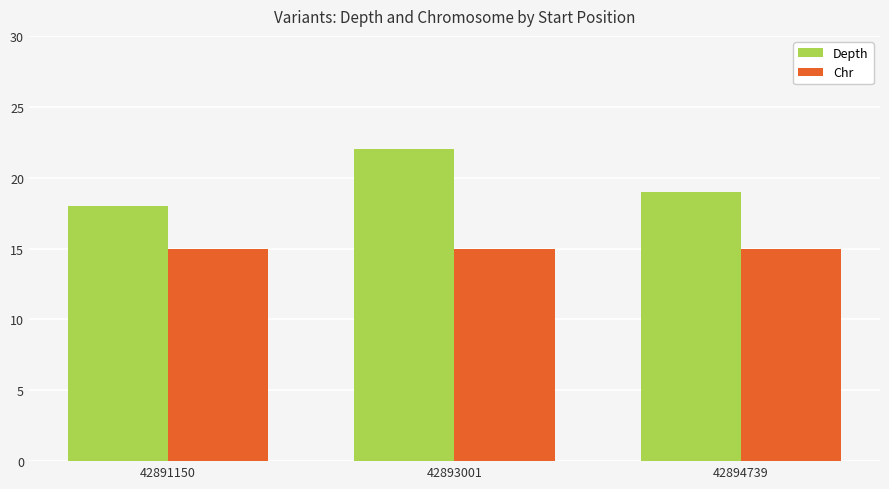

Which series has the largest range (max minus min)?

Depth